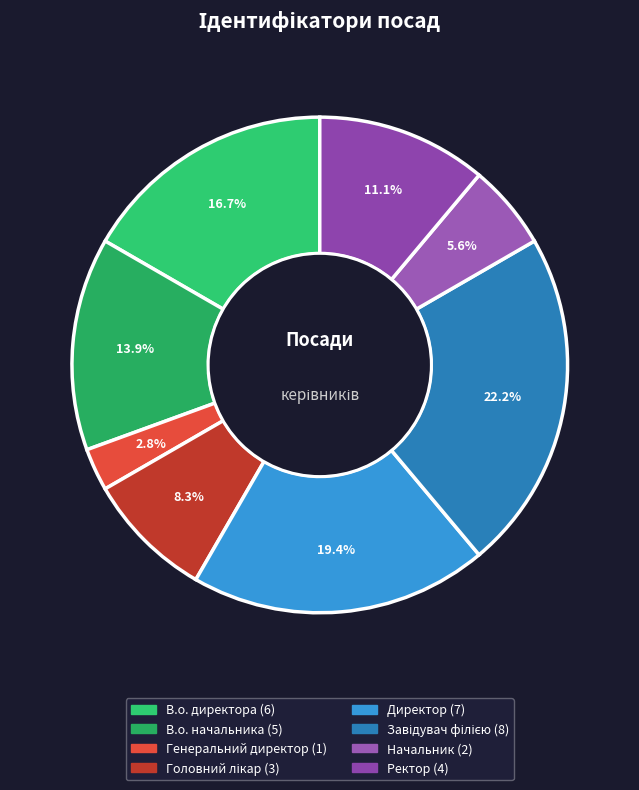

What is the ratio of the value at Генеральний директор to the value at Начальник?

0.5